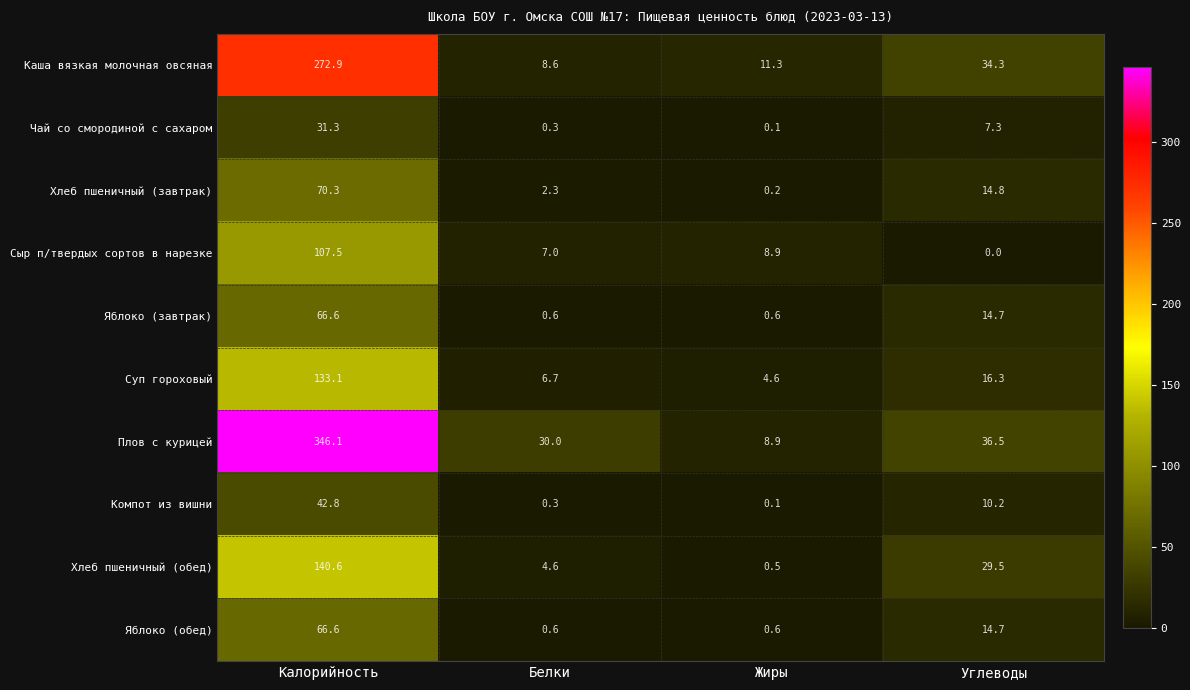

What is the total value across all series at Углеводы?

178.3